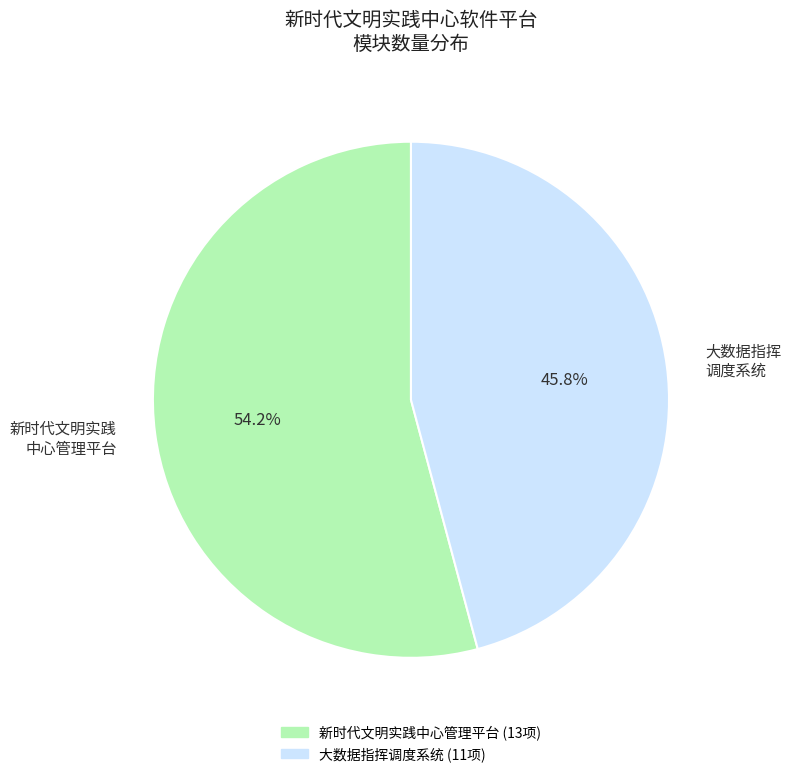

Which category has the smallest portion of the pie?

大数据指挥 调度系统